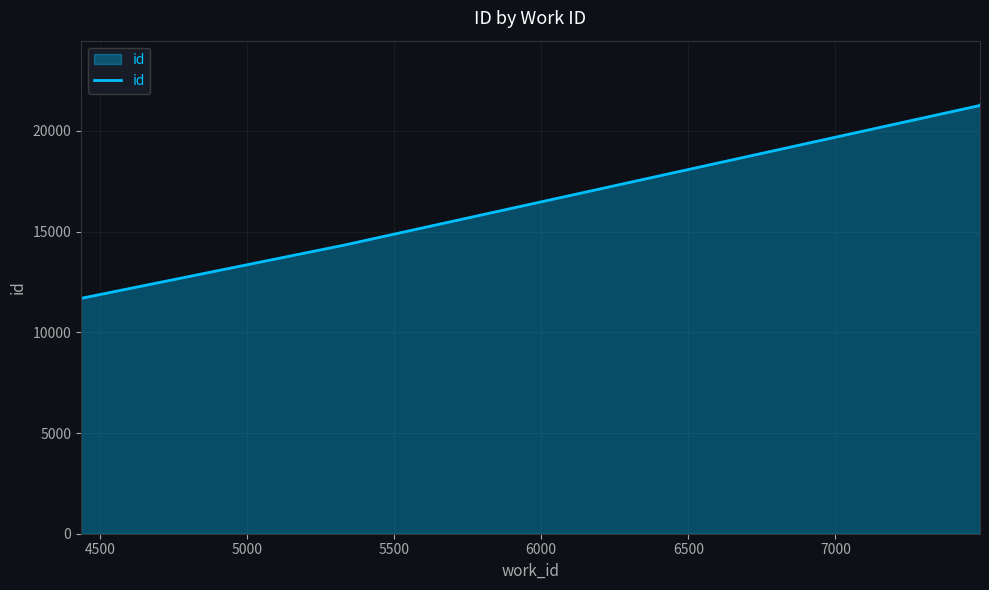

What is the minimum value shown in the chart?

11684